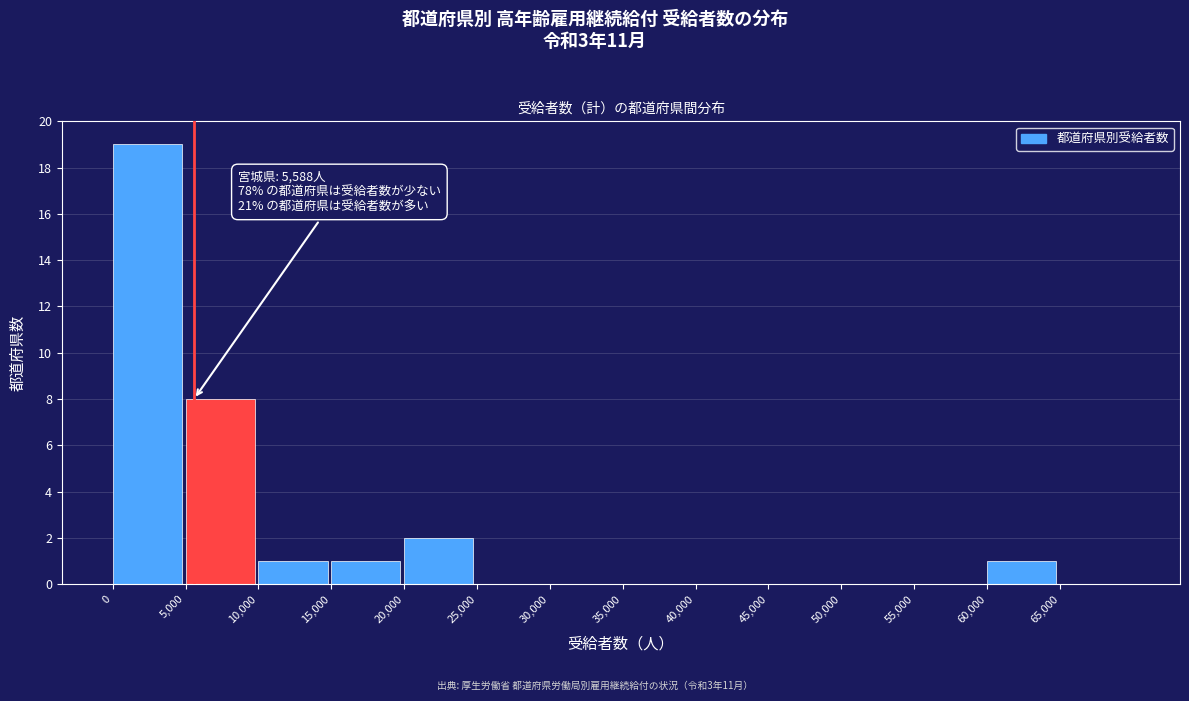

Over which range of the x-axis is the bar tallest?

0 to 5000